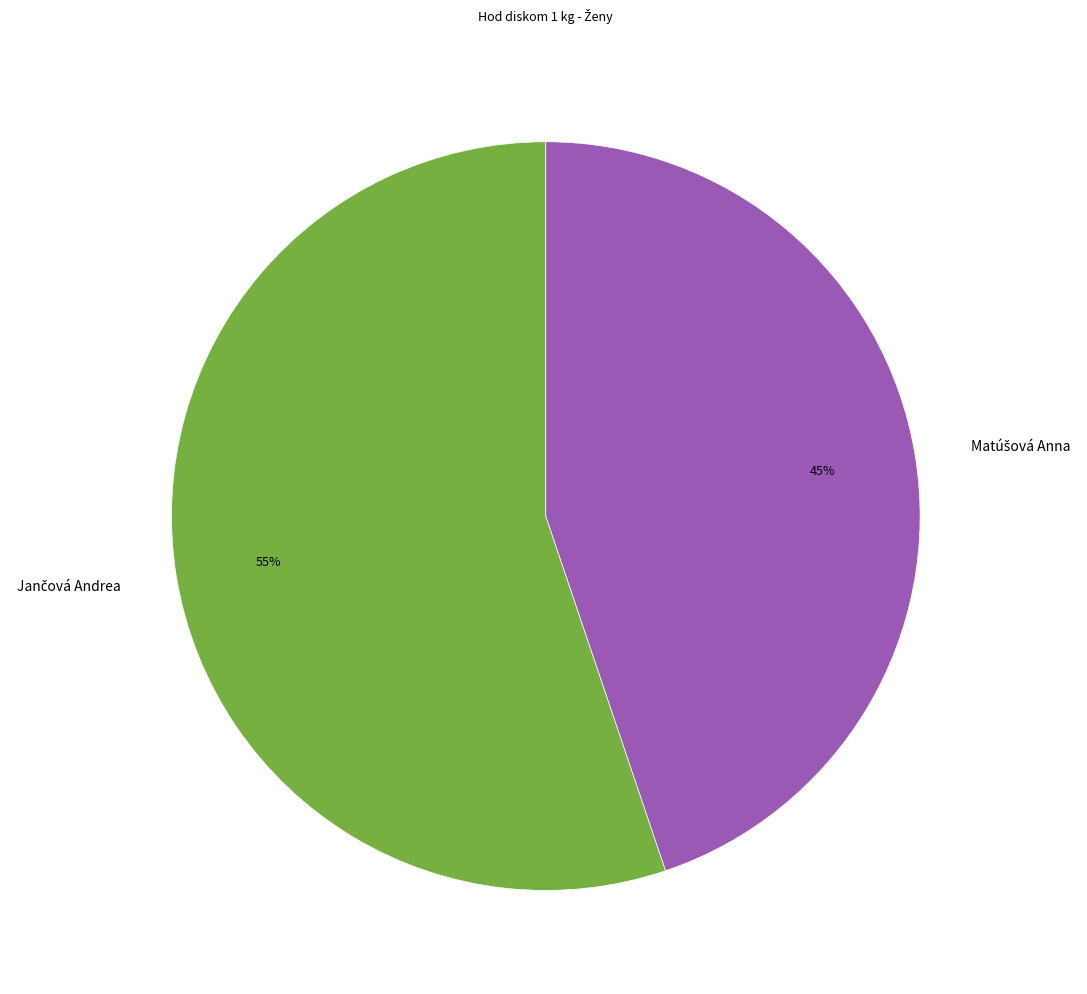

Is there any slice that represents more than half of the pie?

Yes